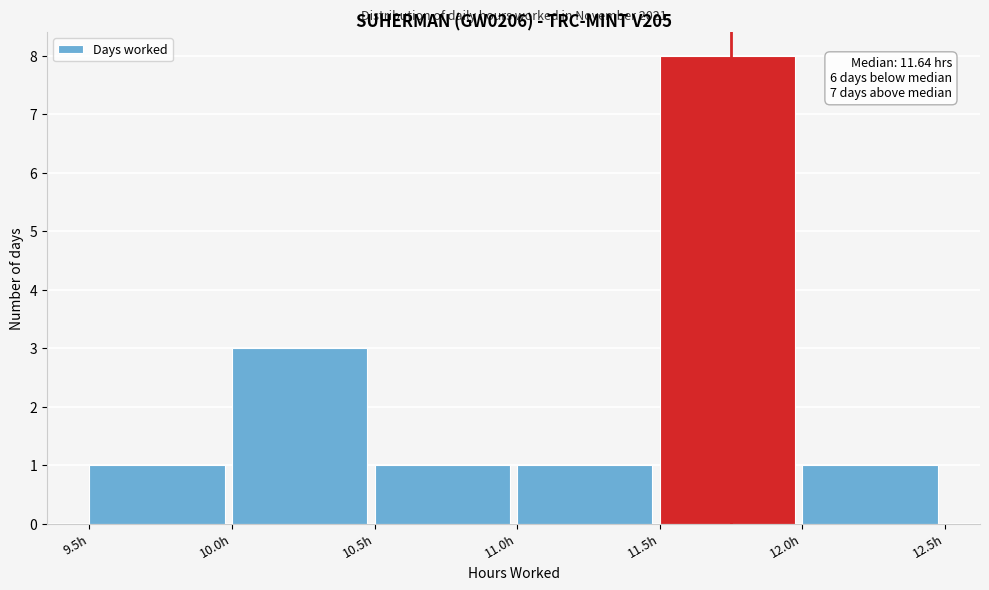

Over which range of the x-axis is the bar tallest?

11.5 to 12.0